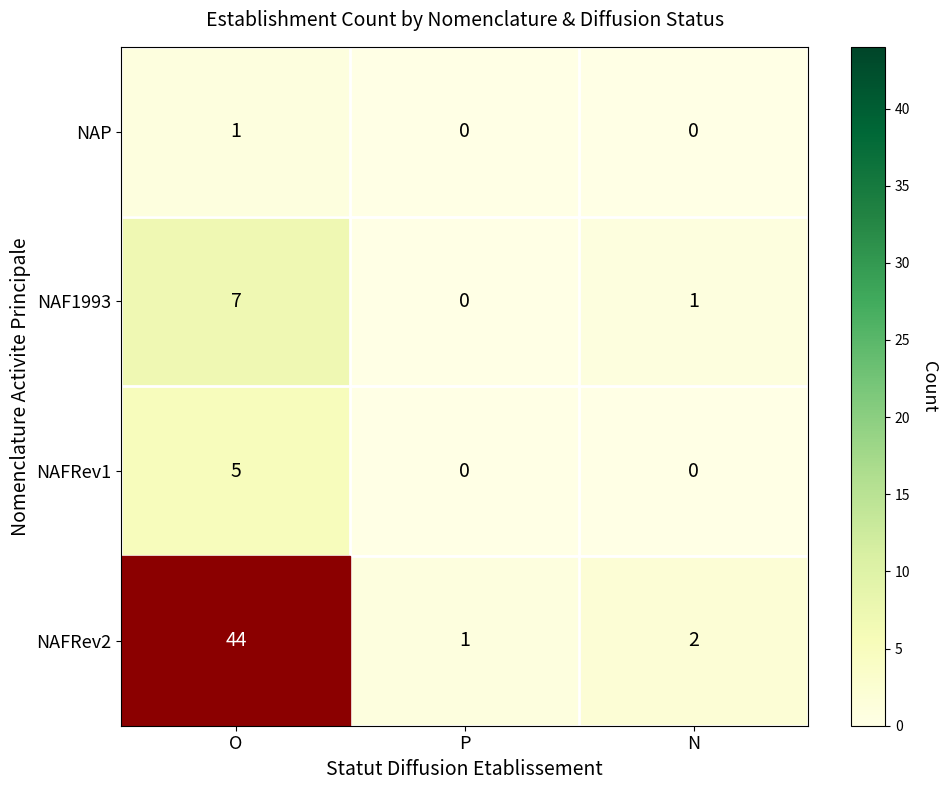

At which label does NAF1993 reach its peak?

O